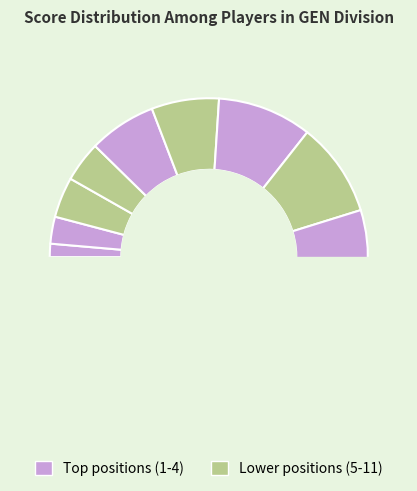

What is the total percentage of Charlie Mitchell and Brandon Ceschan?

27.4%